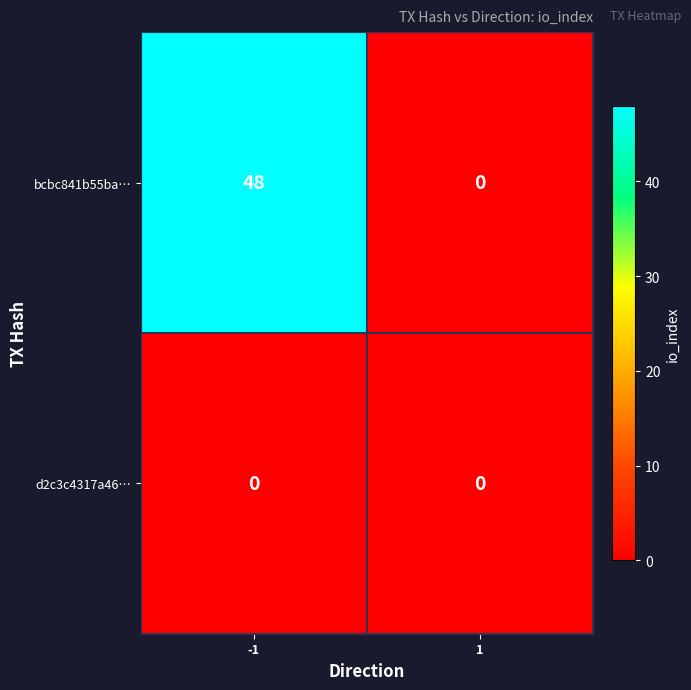

Reading left to right, what are all the values shown in this chart?

bcbc841b55ba…: 48	0
d2c3c4317a46…: 0	0